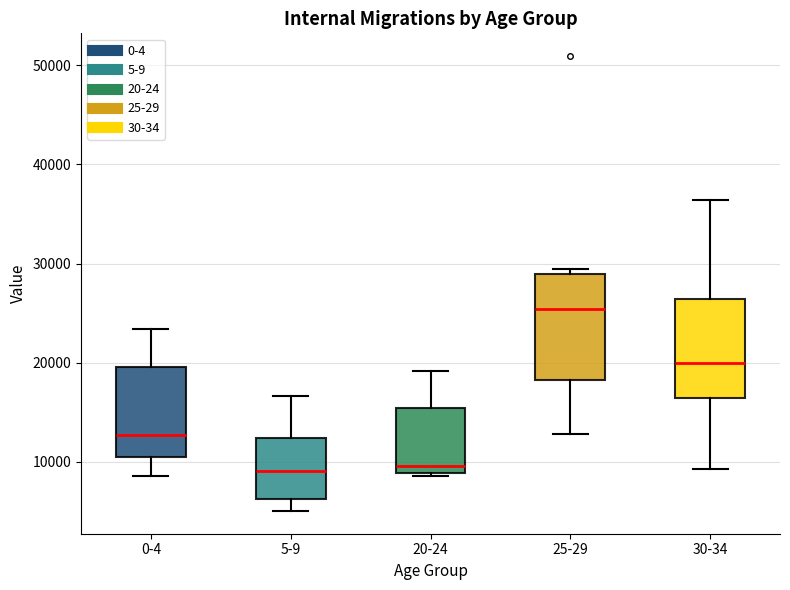

Which box's median line is the highest?

25-29